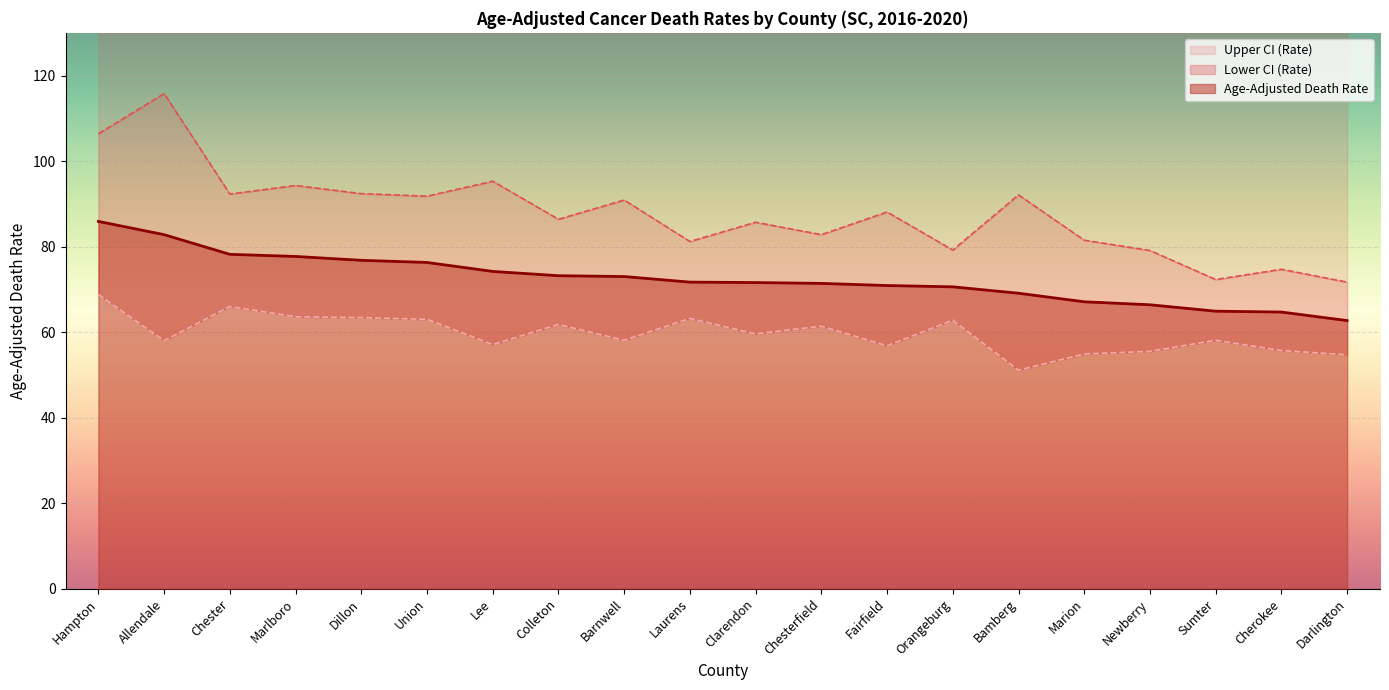

At which label is Lower CI (Rate) closest to 59?

Clarendon